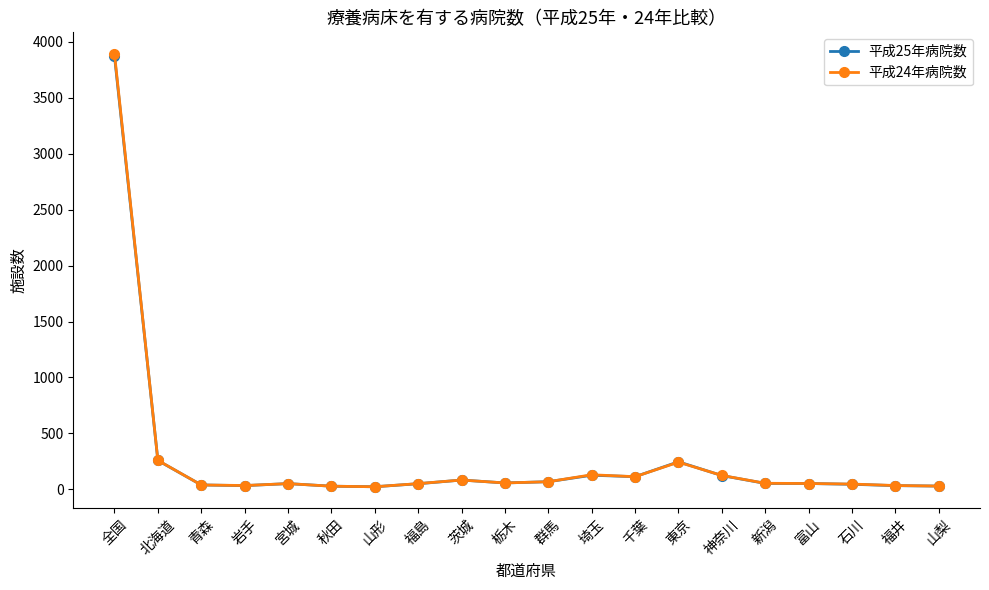

What is the sum of all 平成25年病院数 values?

5383